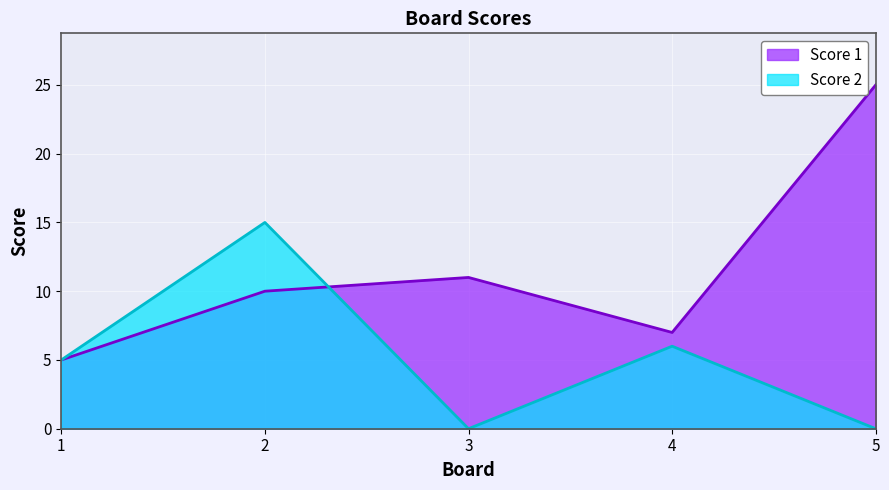

Does the chart display data point markers on the line(s)?

No